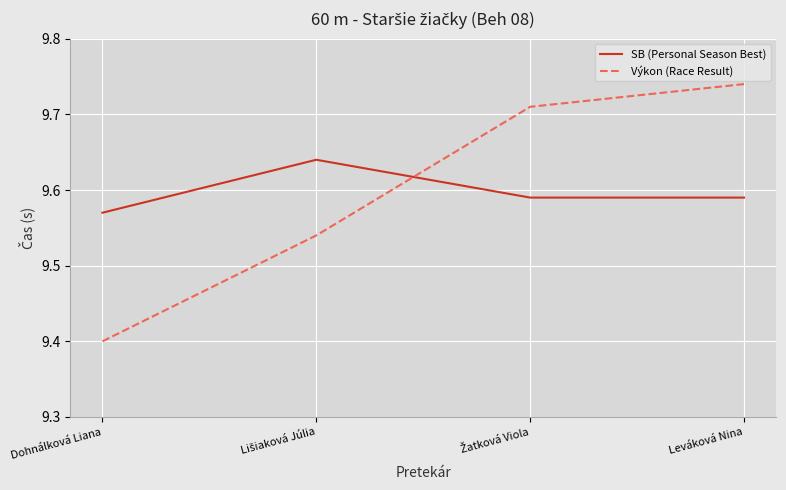

Count the SB (Personal Season Best) values in the range 9 to 10.

4